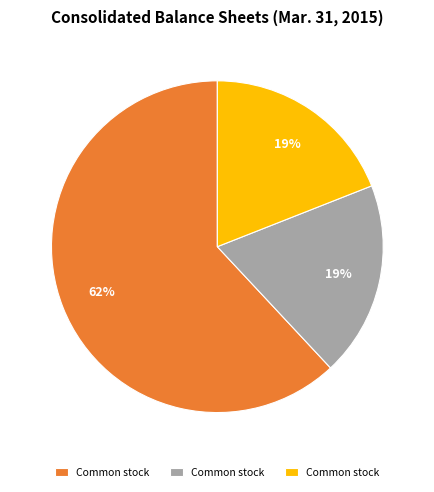

To the nearest percent, what is the average slice percentage?

33%